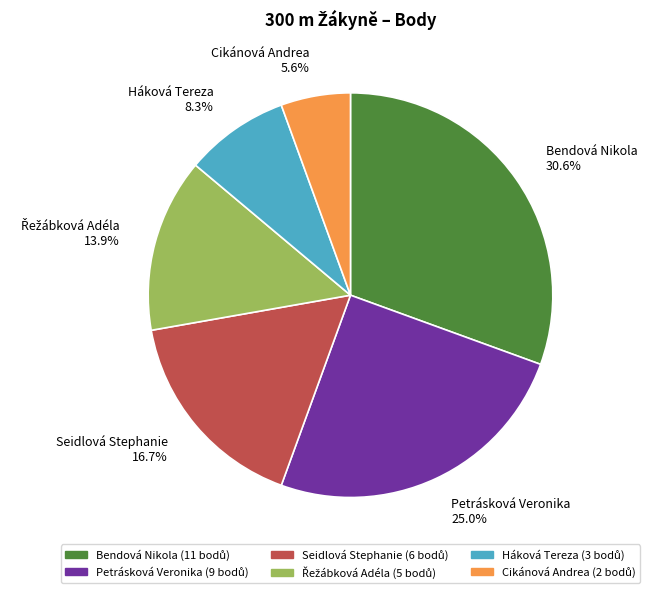

What is the ratio of the value at Bendová Nikola to the value at Háková Tereza?

3.7